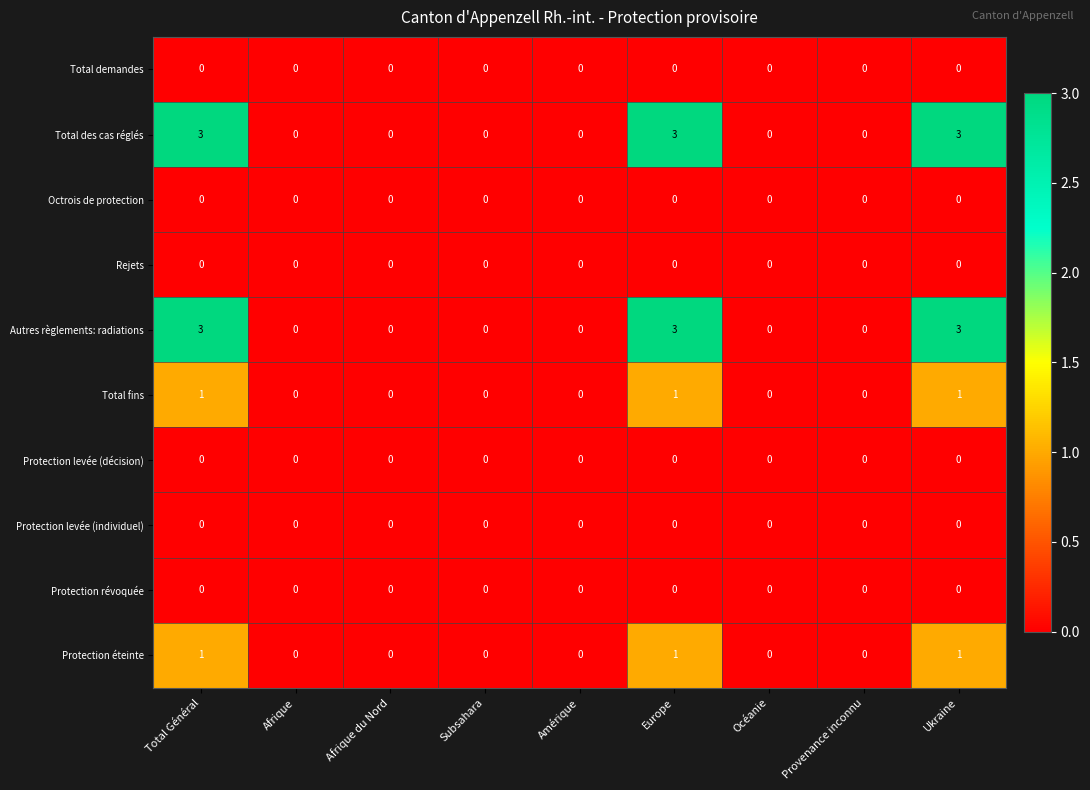

What is the difference between the second highest and minimum values in the Autres règlements: radiations series?

3